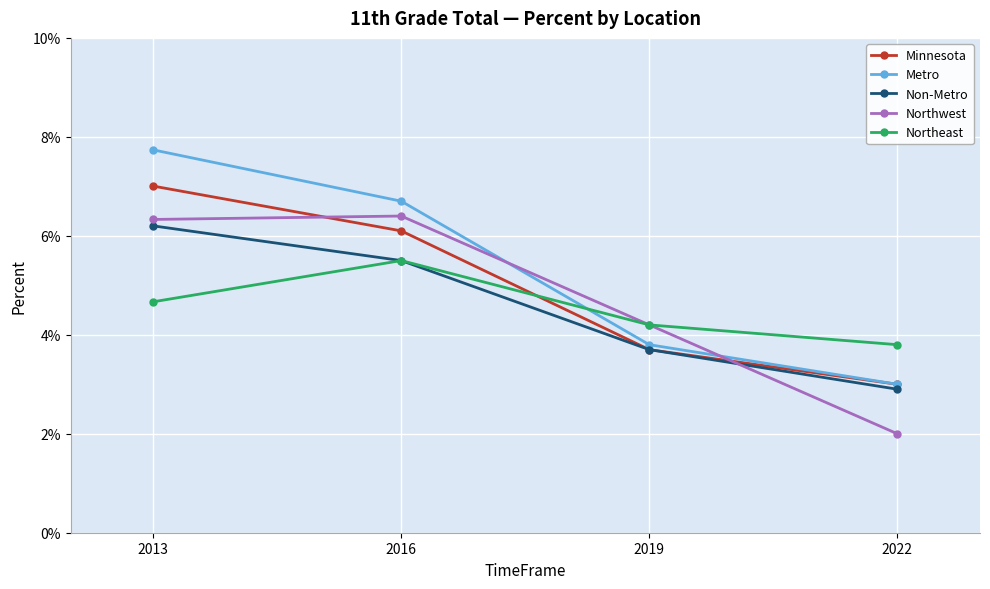

Which series has the largest range (max minus min)?

Metro